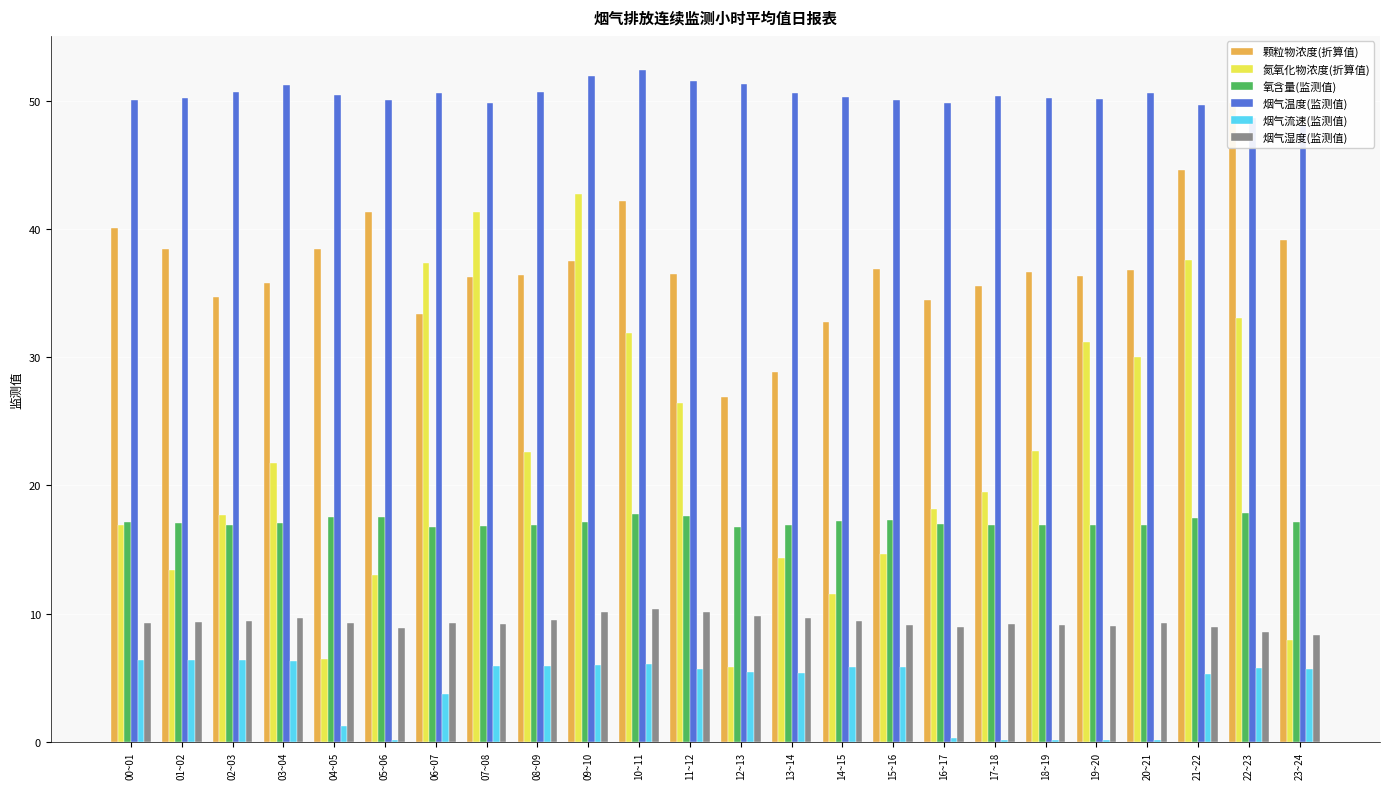

What is the average value of the 氮氧化物浓度(折算值) series?

22.4